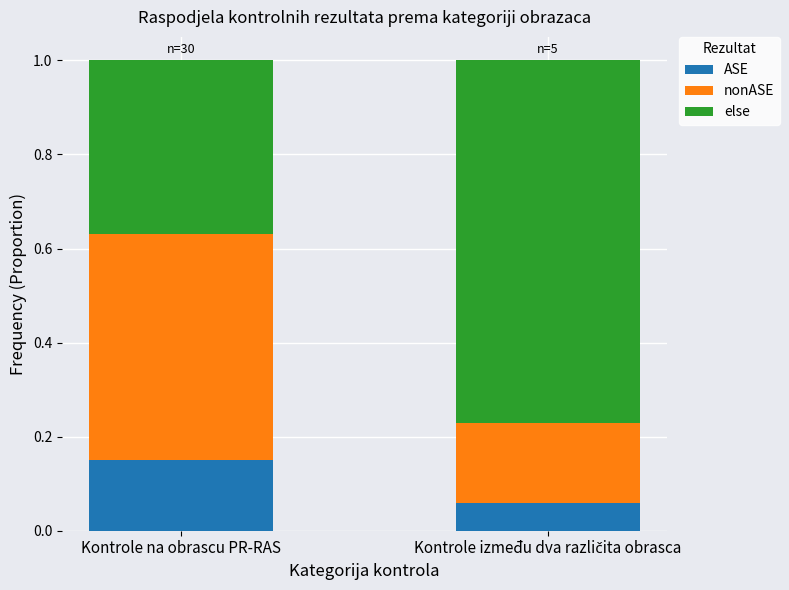

What is the total value across all series at Kontrole na obrascu PR-RAS?

1.0